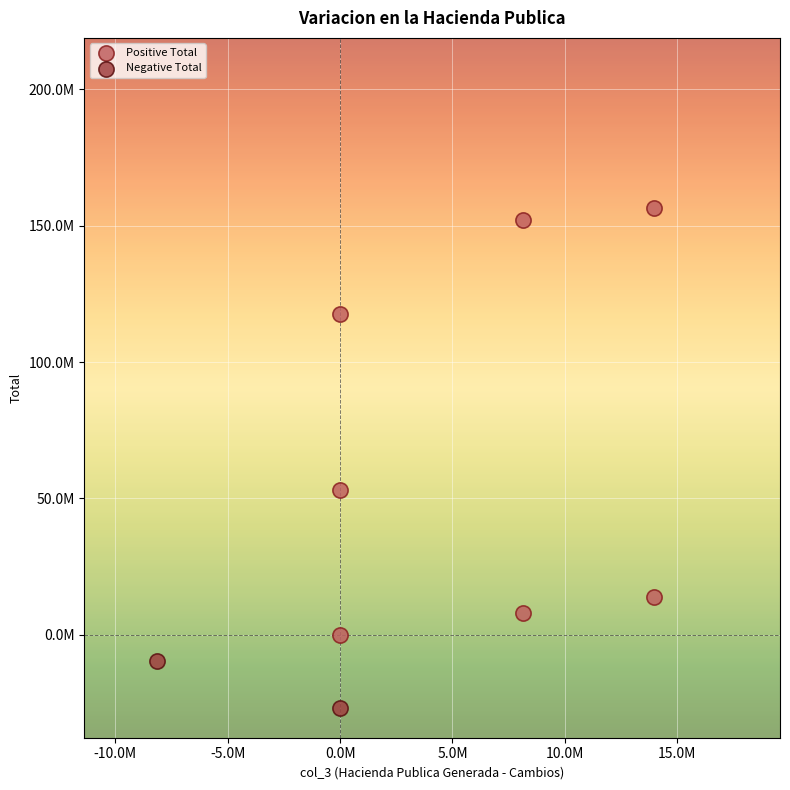

Which series contains the highest Y value?

Positive Total